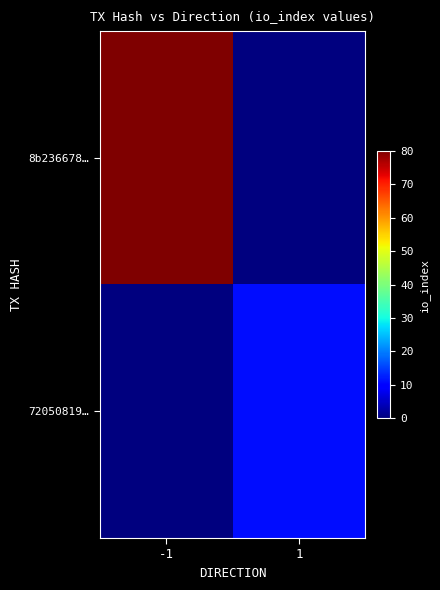

Reading right to left, list all the values displayed in this chart.

8b236678…: 1=0	-1=80
72050819…: 1=11	-1=0